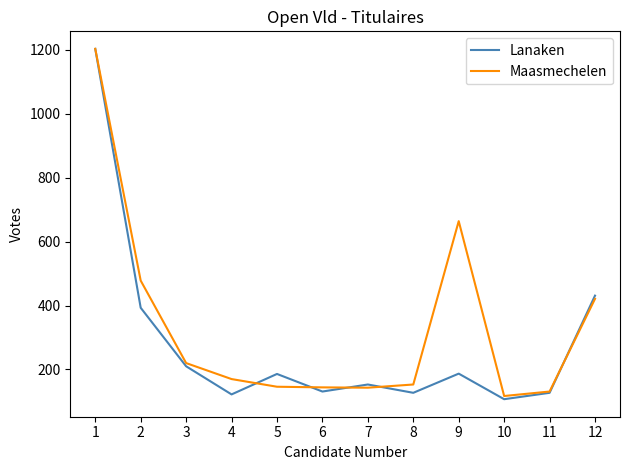

True or false: Lanaken has more than 2 interior local peaks.

True